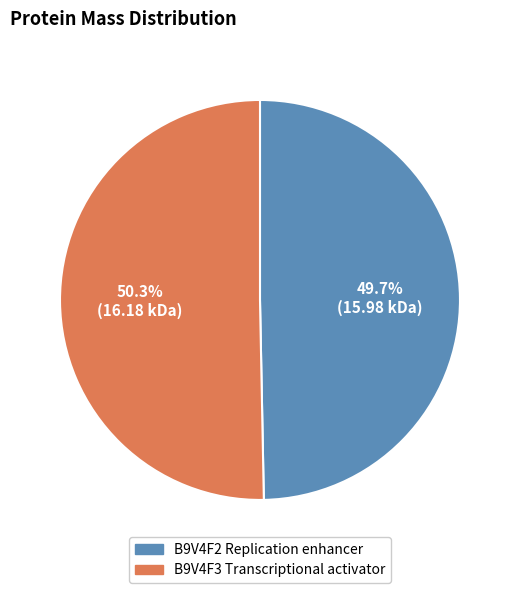

Does B9V4F3 Transcriptional activator represent more than half of the total?

Yes